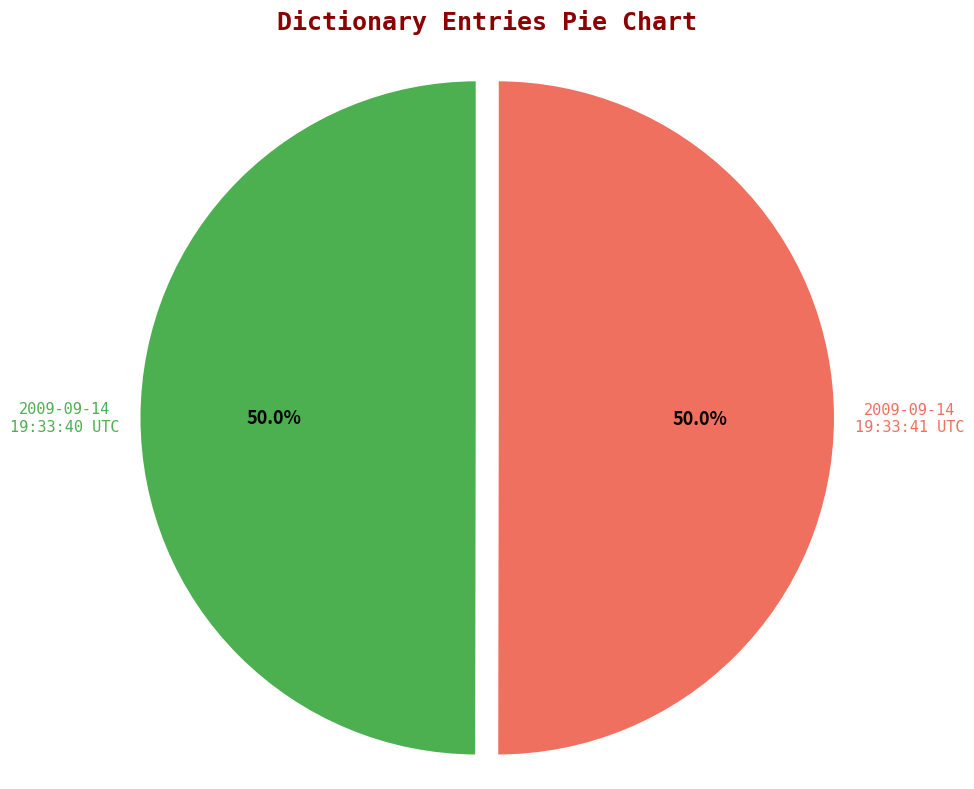

Approximately how many times larger is the value at 2009-09-14 19:33:41 UTC compared to 2009-09-14 19:33:40 UTC?

1.0